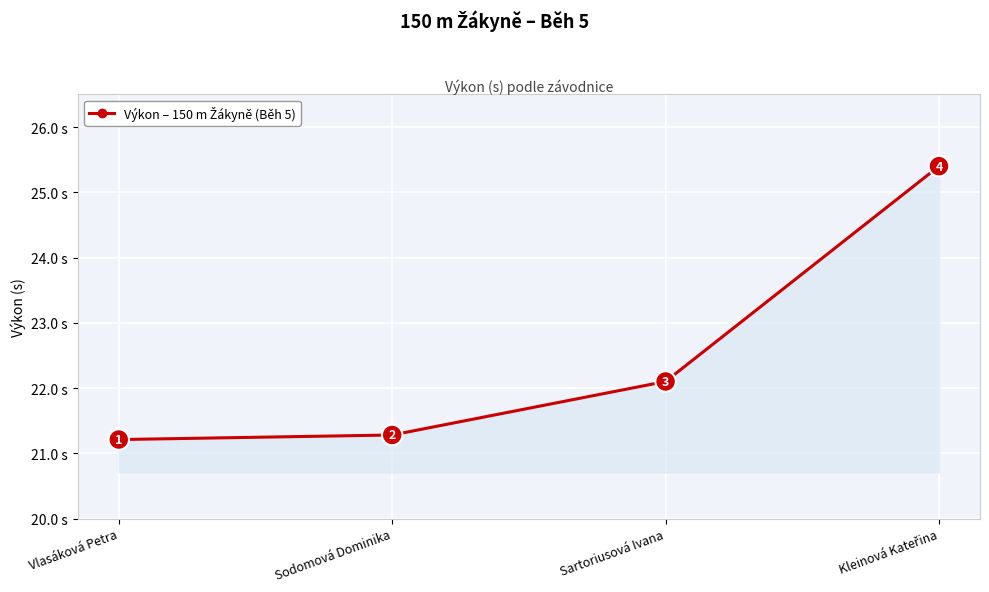

Approximately how many times larger is the value at Sartoriusová Ivana compared to Sodomová Dominika?

1.0